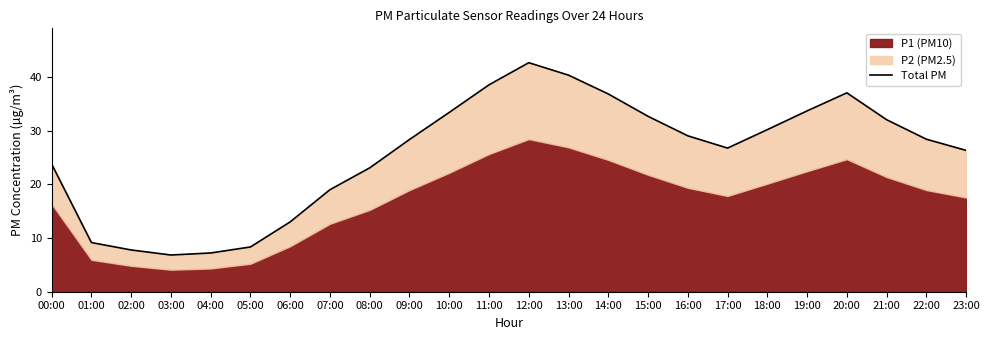

Reading right to left, transcribe all the data shown in this chart.

26.3	28.4	32.0	37.0	33.6	30.2	26.7	29.0	32.6	36.8	40.3	42.6	38.5	33.4	28.3	23.1	19.0	13.0	8.3	7.2	6.8	7.8	9.2	23.8